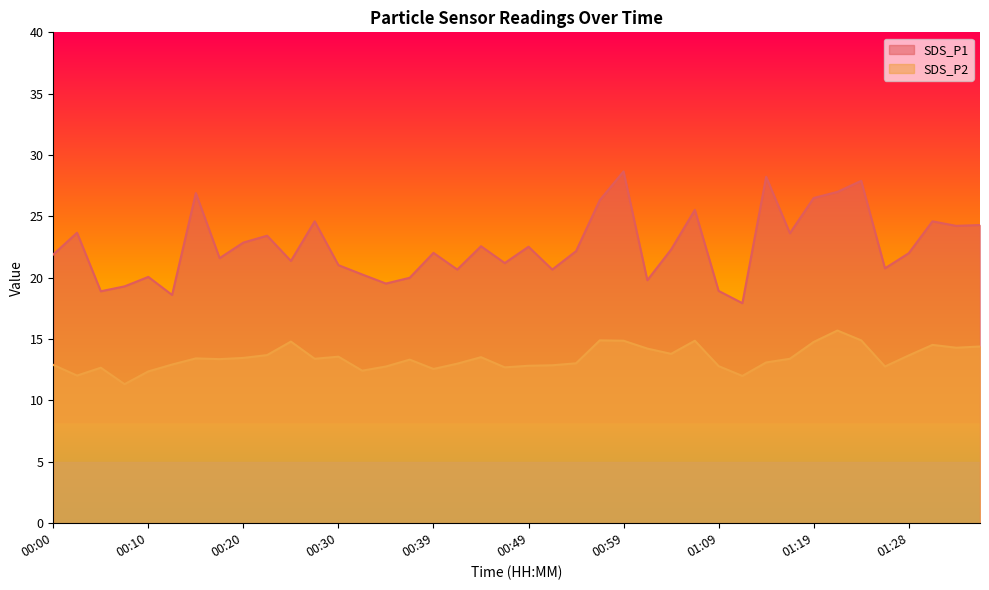

True or false: SDS_P1 and SDS_P2 cross at least once.

False